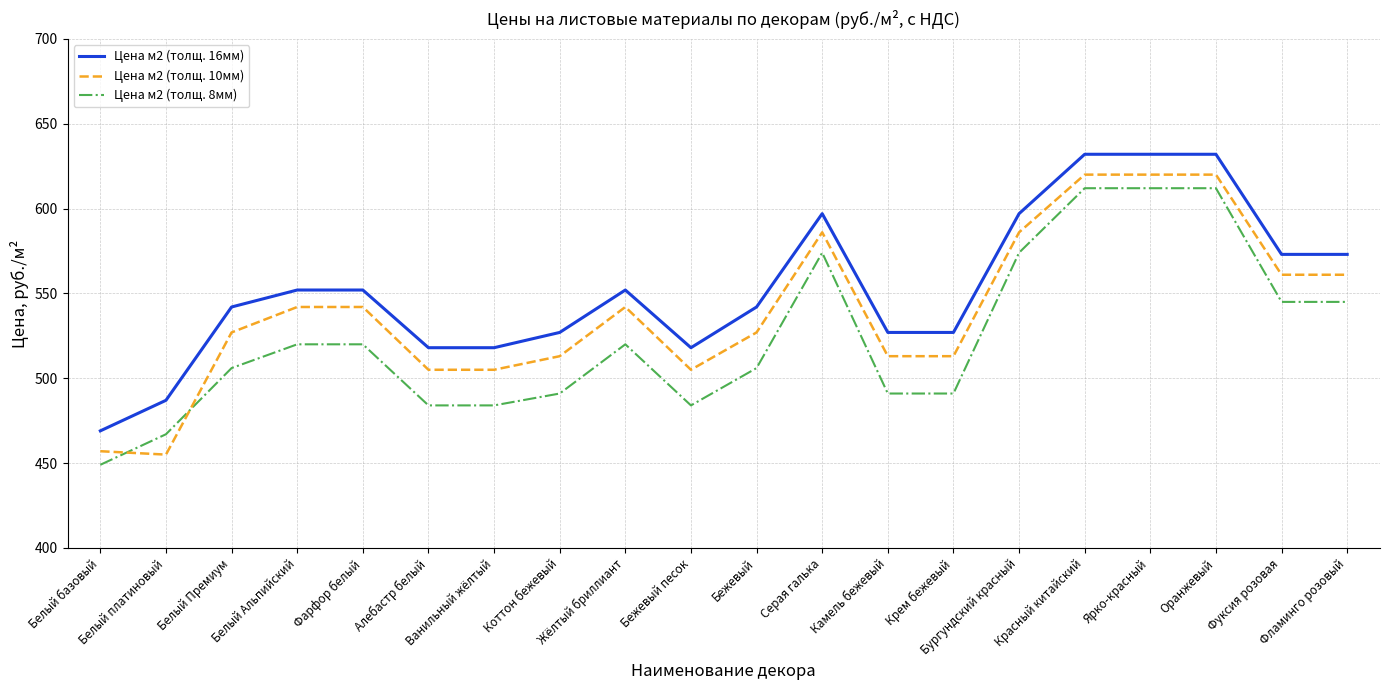

The value of Цена м2 (толщ. 10мм) at Белый базовый is 457. True or false?

True